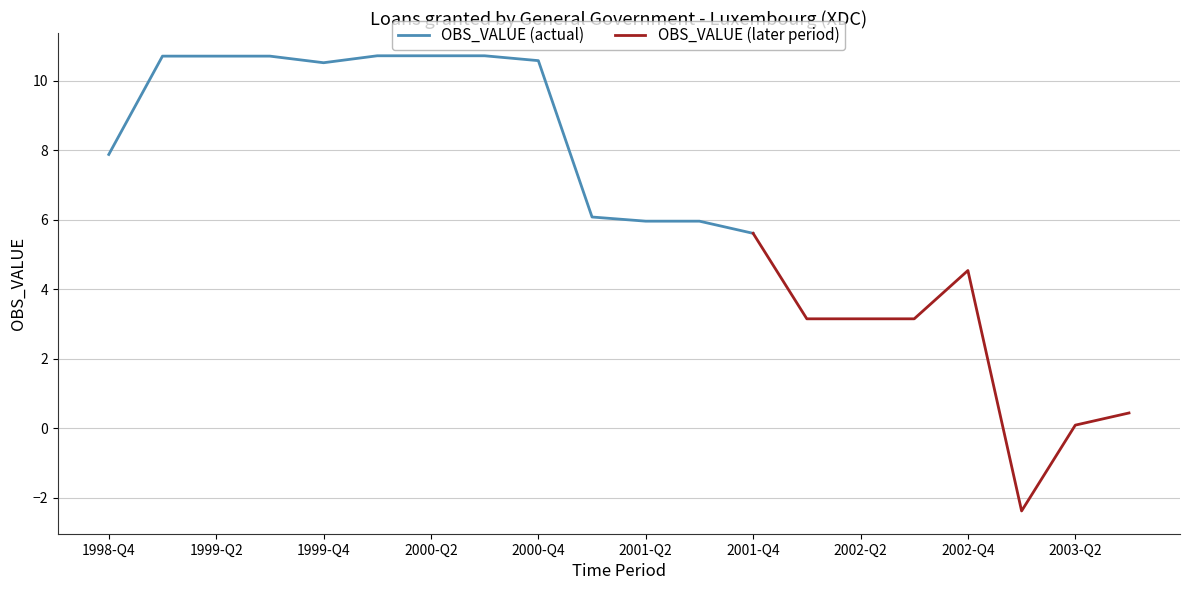

What position from the left is 2003-Q2?

19